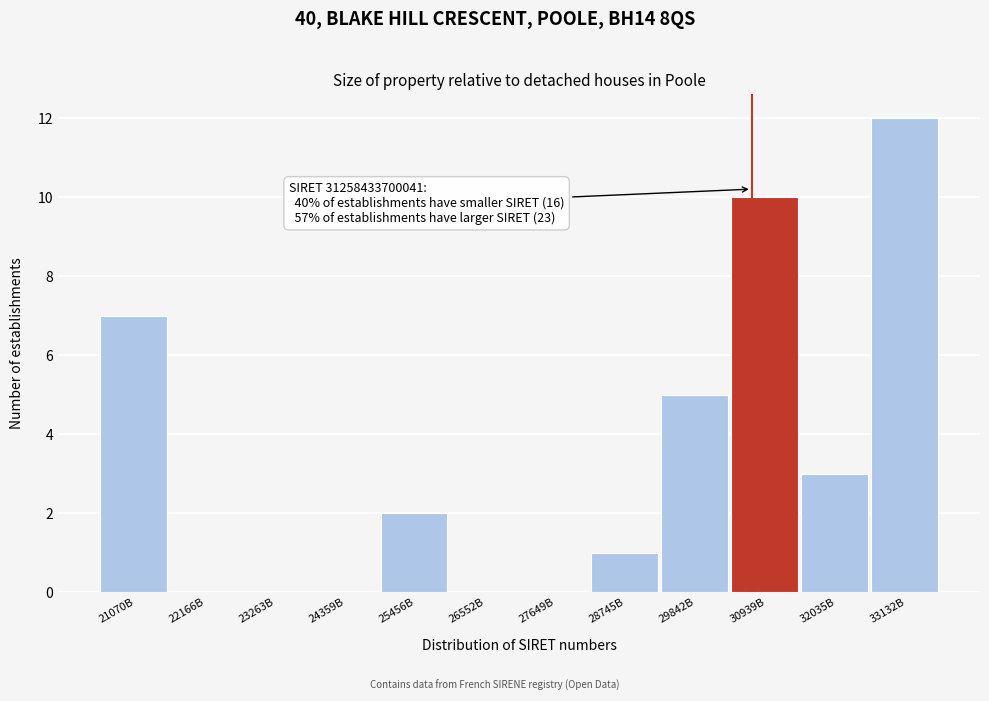

Reading left to right, transcribe all the data shown in this chart.

21070B=7	22166B=0	23263B=0	24359B=0	25456B=2	26552B=0	27649B=0	28745B=1	29842B=5	30939B=10	32035B=3	33132B=12